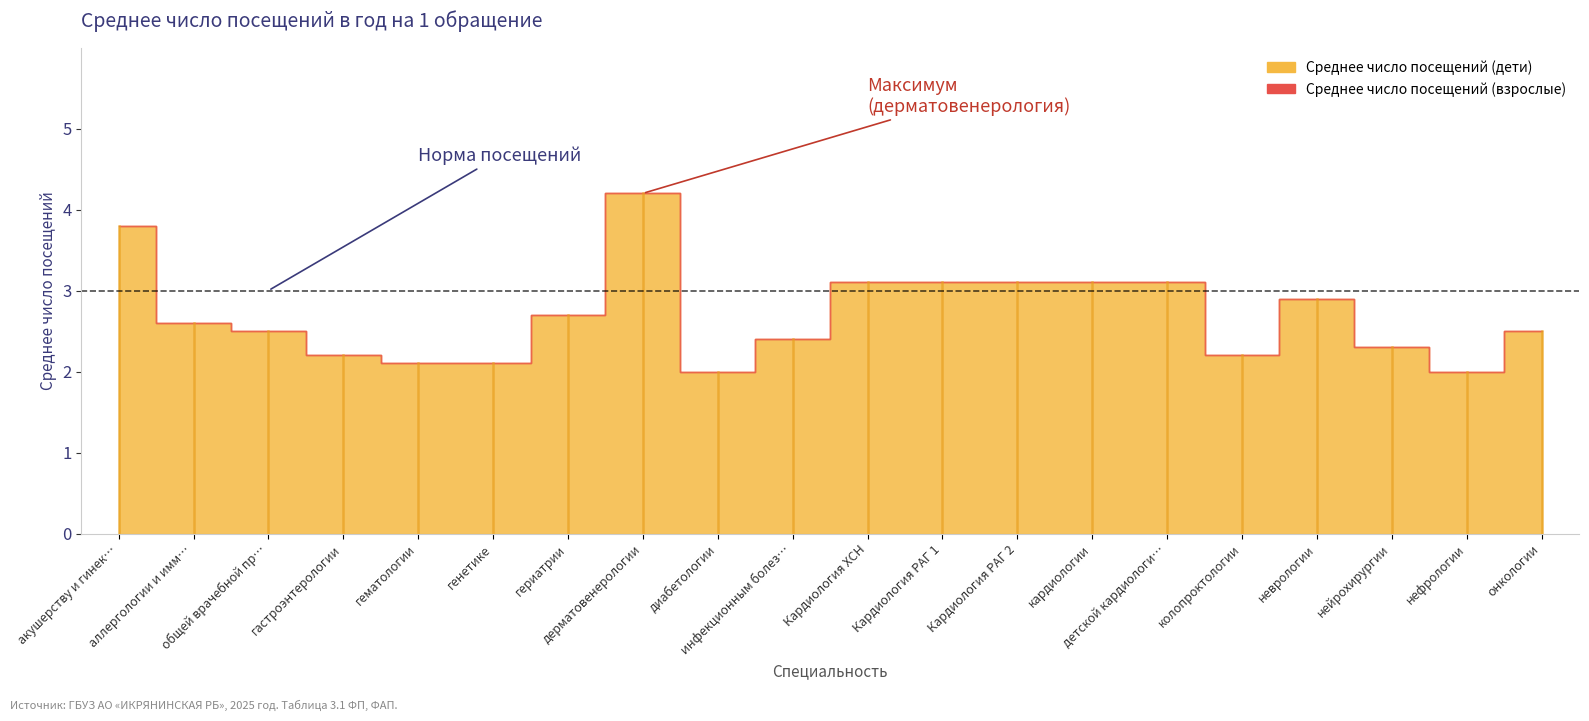

Where is Среднее число посещений (взрослые) nearest to the value 3?

Кардиология ХСН